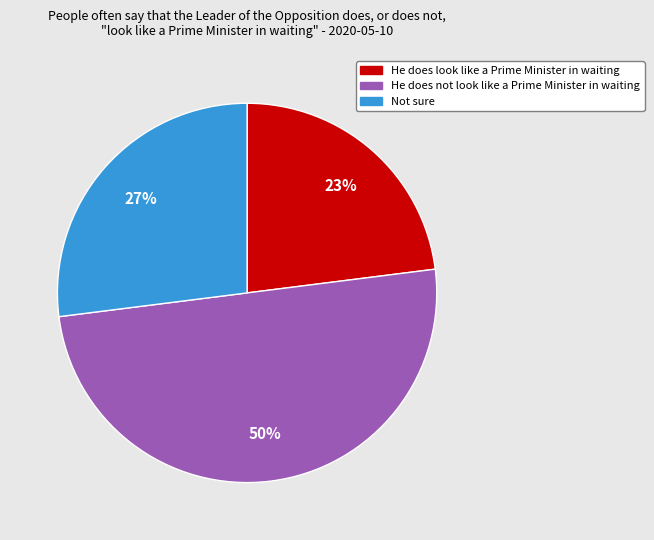

What is the largest slice in the pie chart?

He does not look like a Prime Minister in waiting